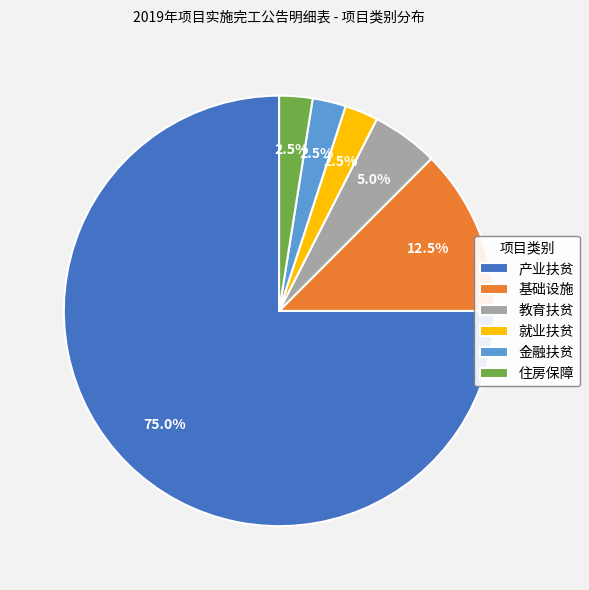

What portion of the pie excludes 基础设施?

87.5%